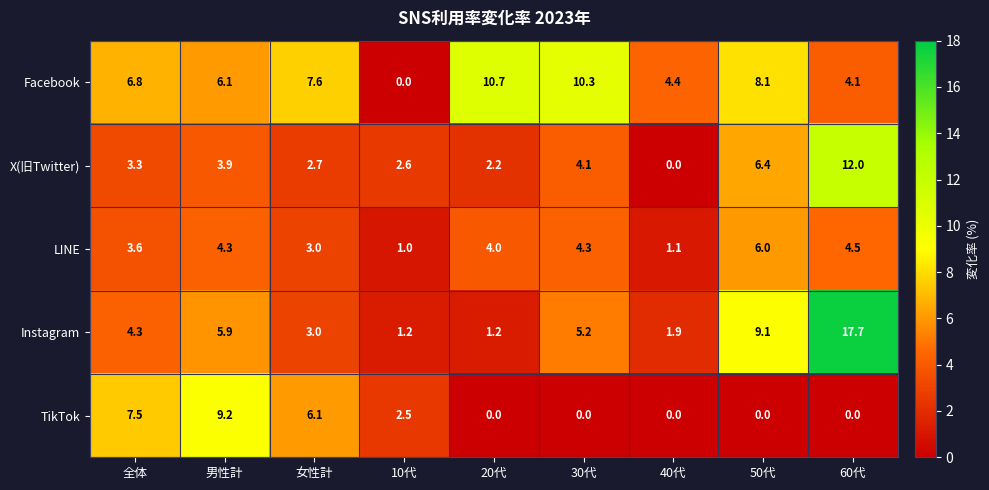

Which series has the largest total across all categories?

Facebook